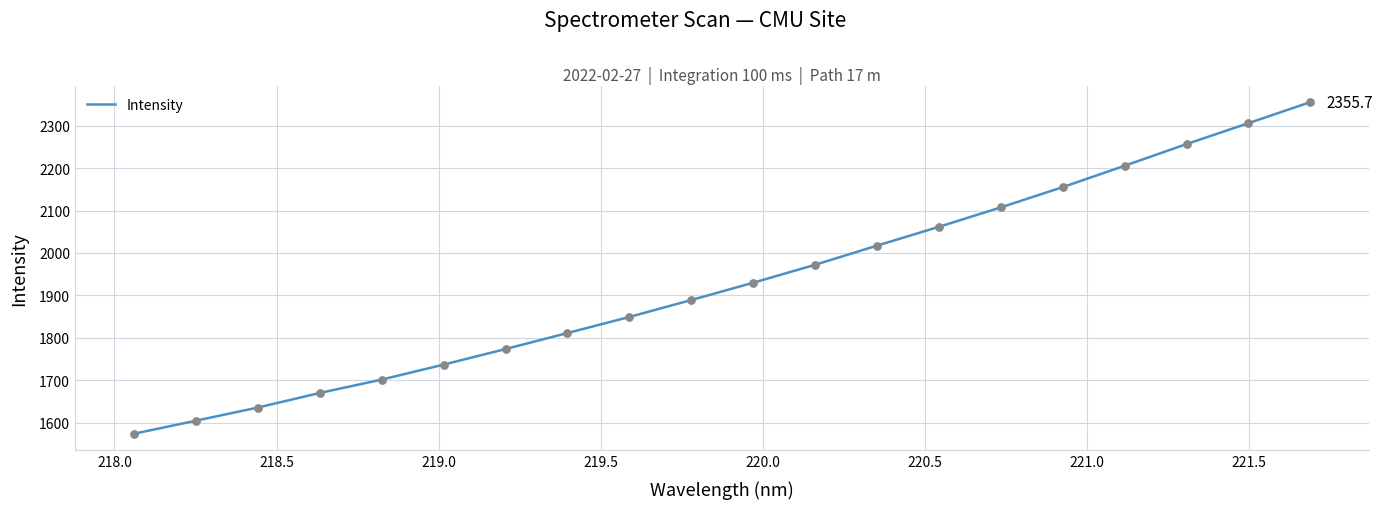

What is the difference between the maximum and minimum values?

781.9